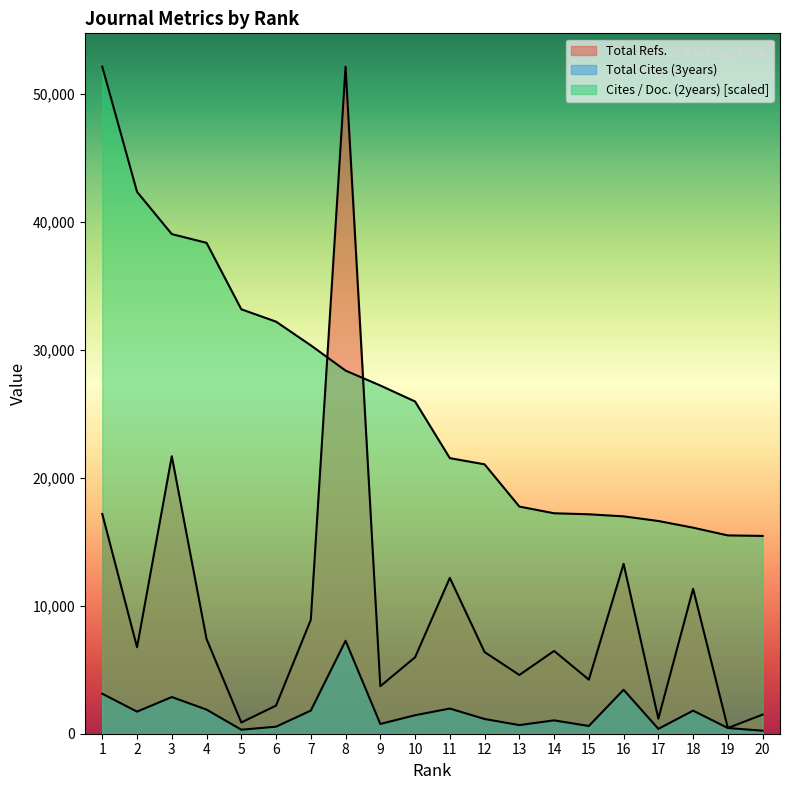

True or false: Cites / Doc. (2years) and Total Cites (3years) intersect in this chart.

False